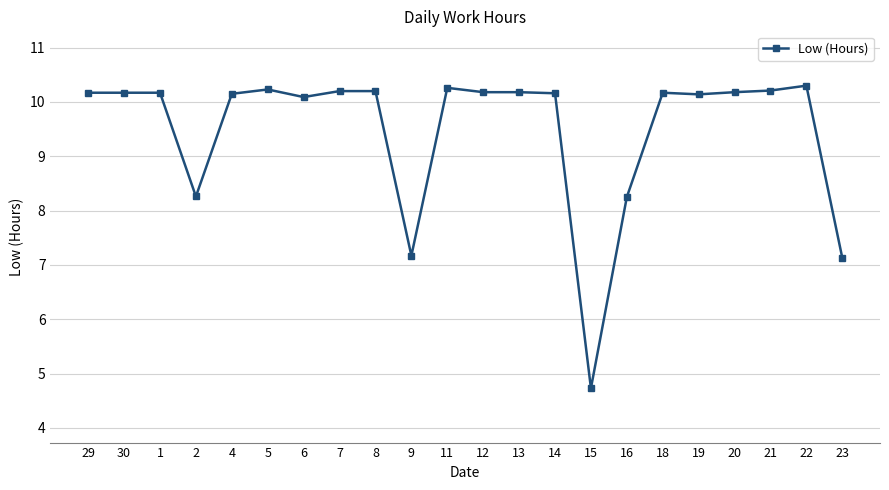

True or false: there are more than 2 points higher than both neighbors.

True